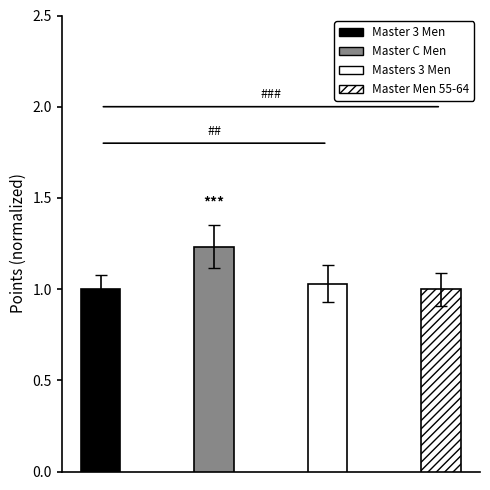

How many bars are there in total?

4